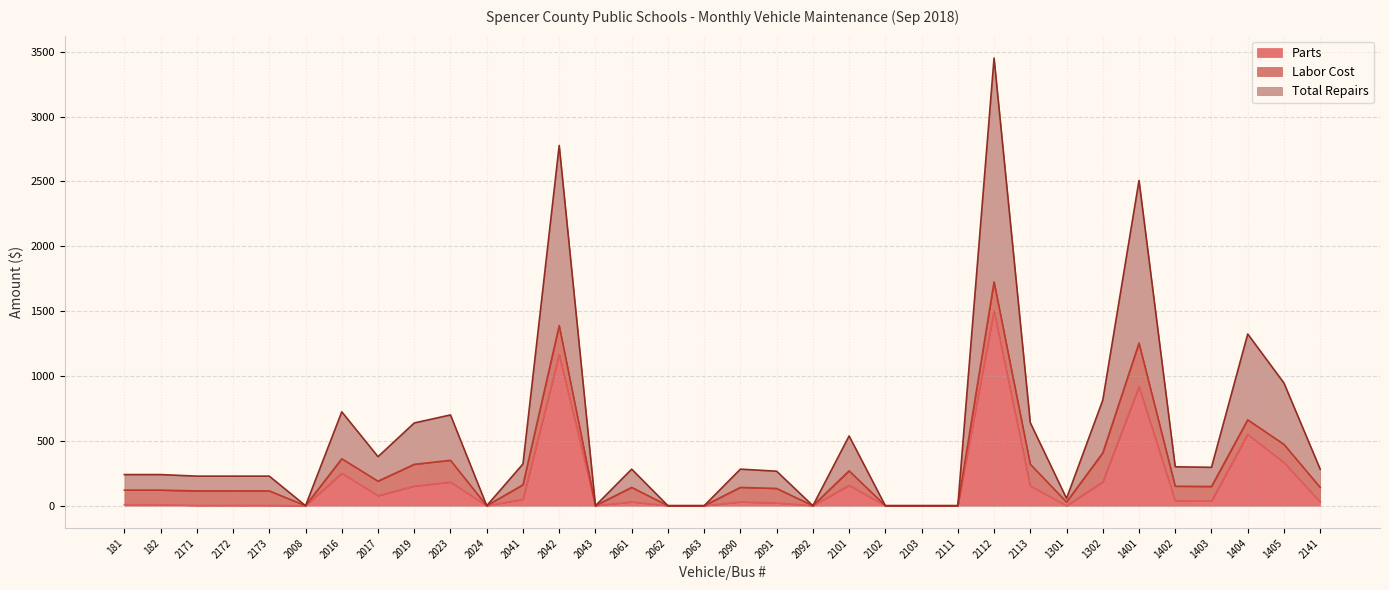

How many interior local valleys does the Total Repairs series have?

7